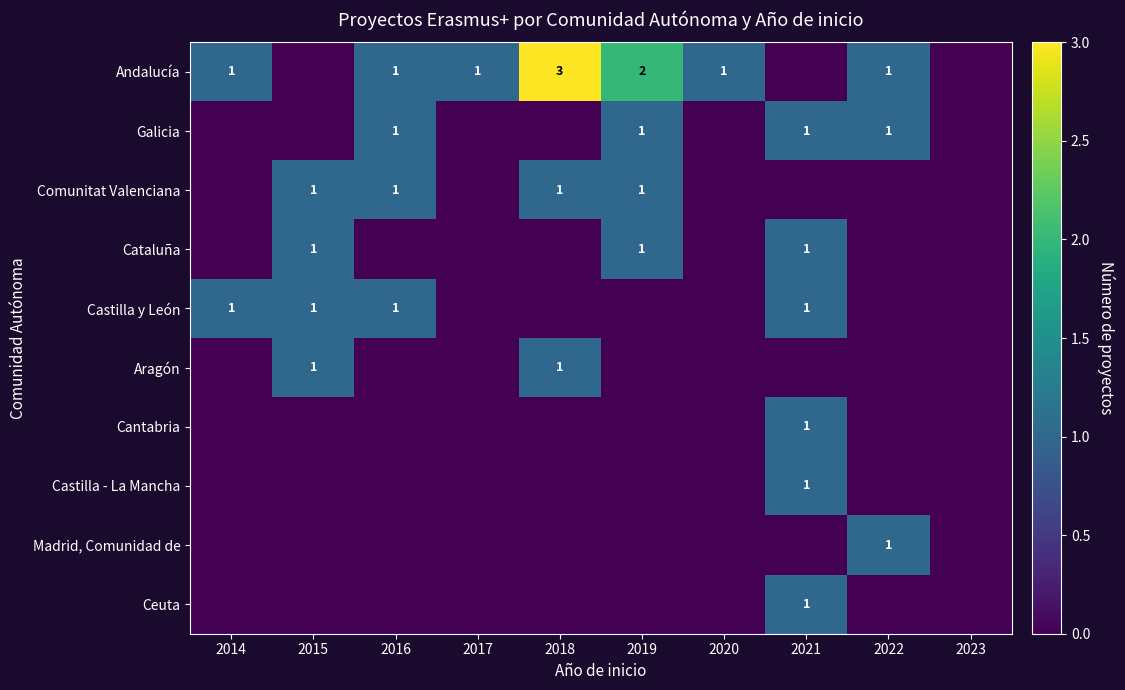

True or false: Andalucía has a value of 5 at 2018.

False